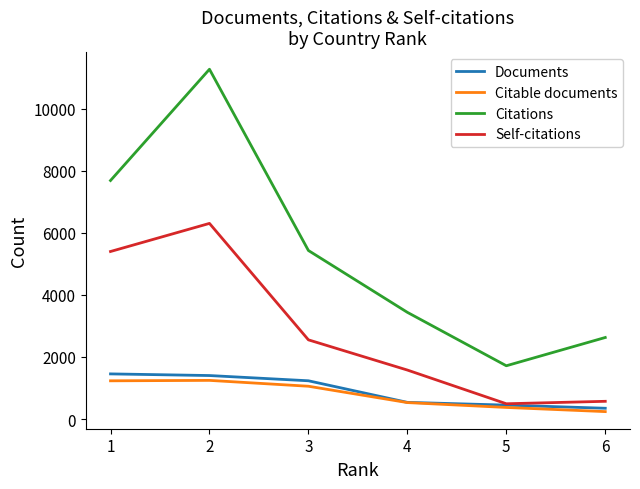

What is the difference between the Self-citations values at 2 and 3?

3755